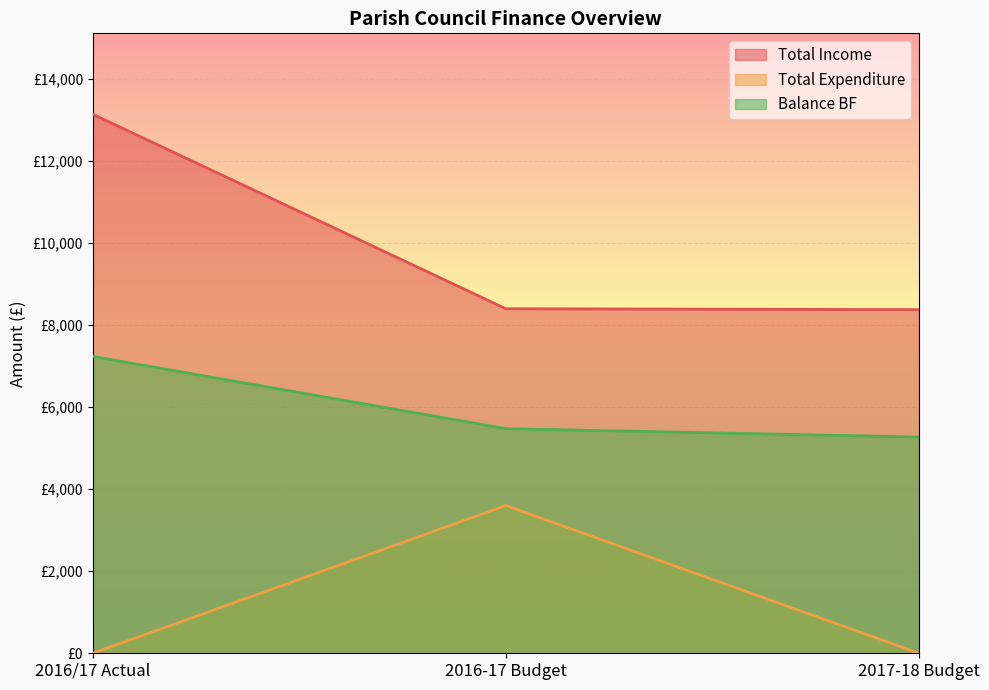

Reading left to right, extract all data points from this chart.

Total Income: 13135.2	8395.0	8373.0
Total Expenditure: 0.0	3600.0	0.0
Balance BF: 7233.7	5473.1	5269.0